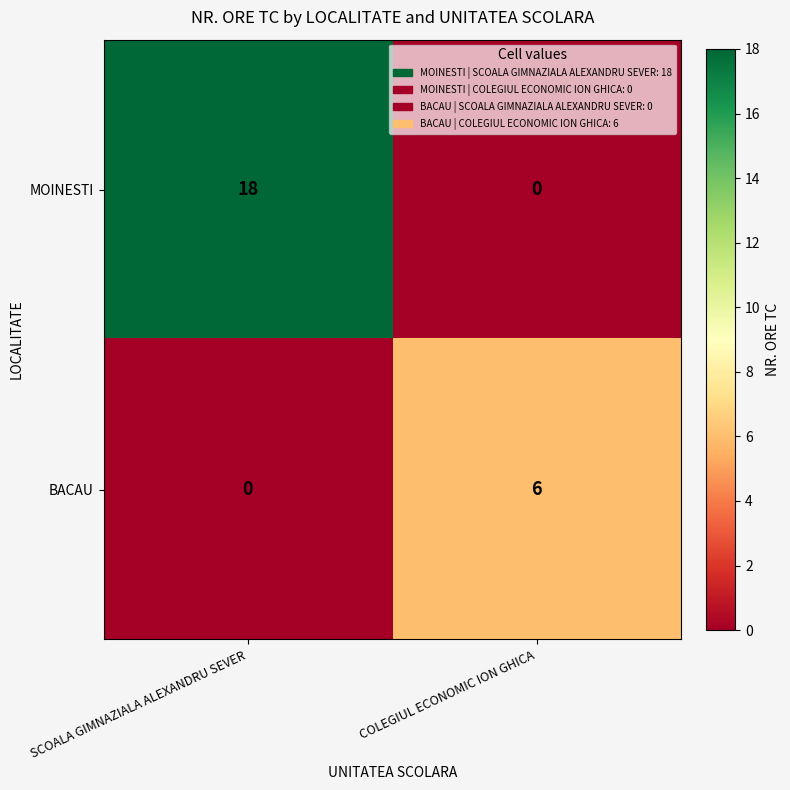

What is the difference between the highest and lowest values at COLEGIUL ECONOMIC ION GHICA?

6